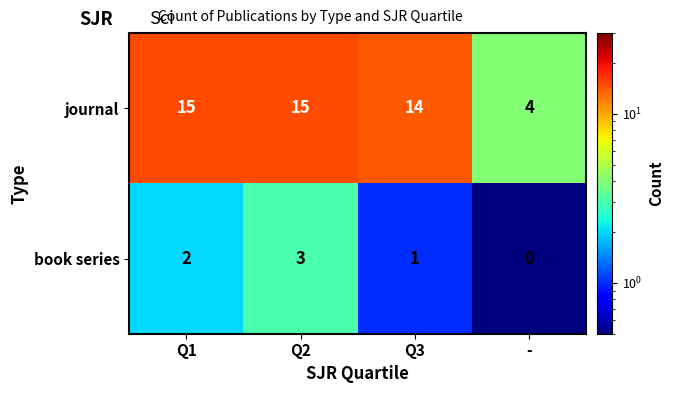

What is the minimum value shown in the chart?

0